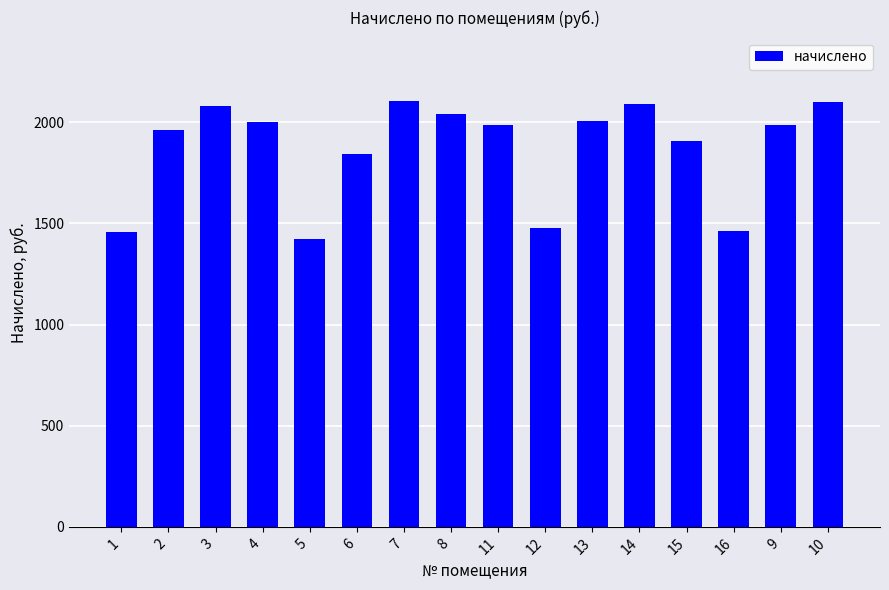

At which label is the value closest to 1762?

6